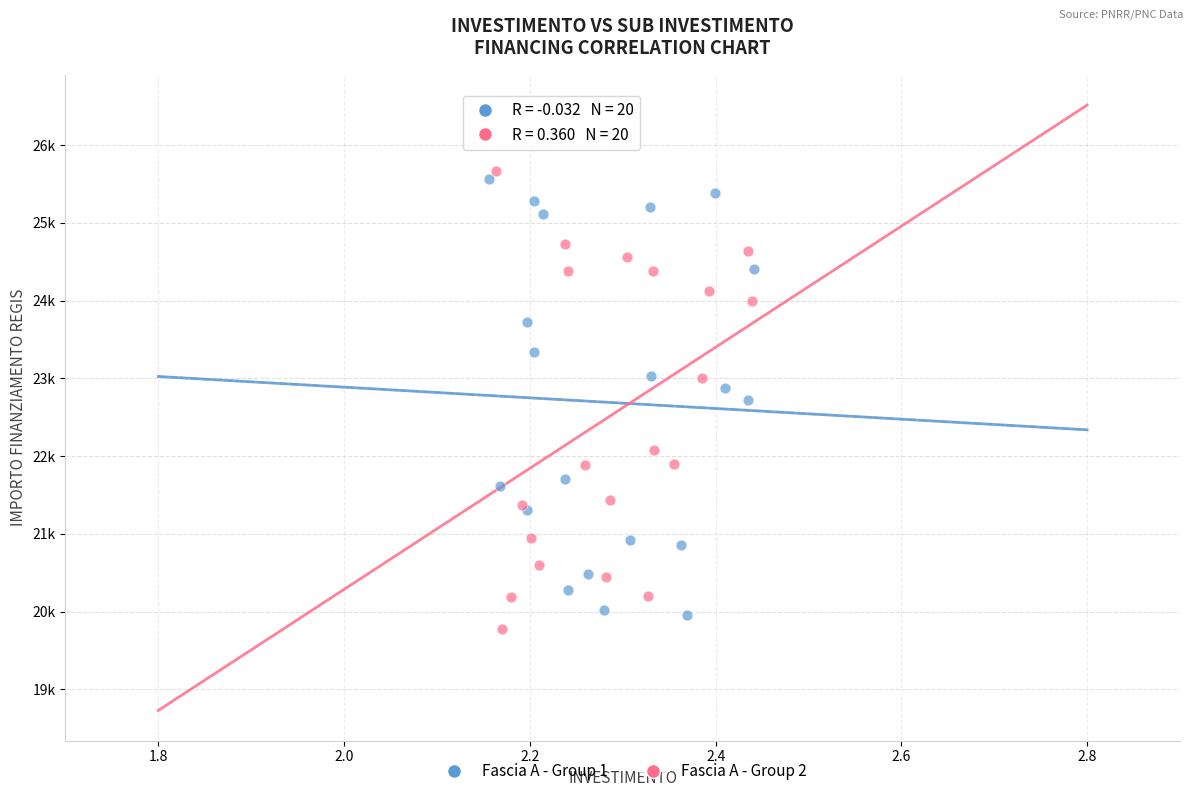

Which series contains the highest Y value?

Fascia A - Group 2